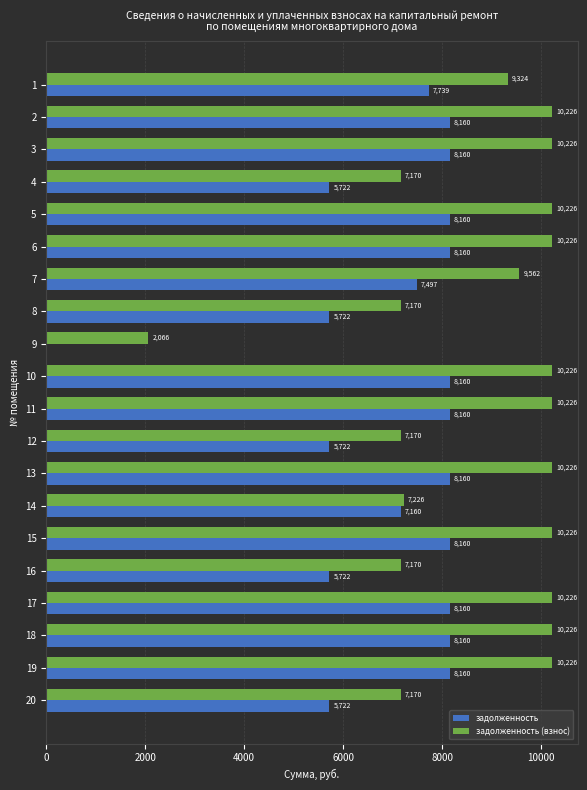

What is the average value of the задолженность (взнос) series?

8825.3